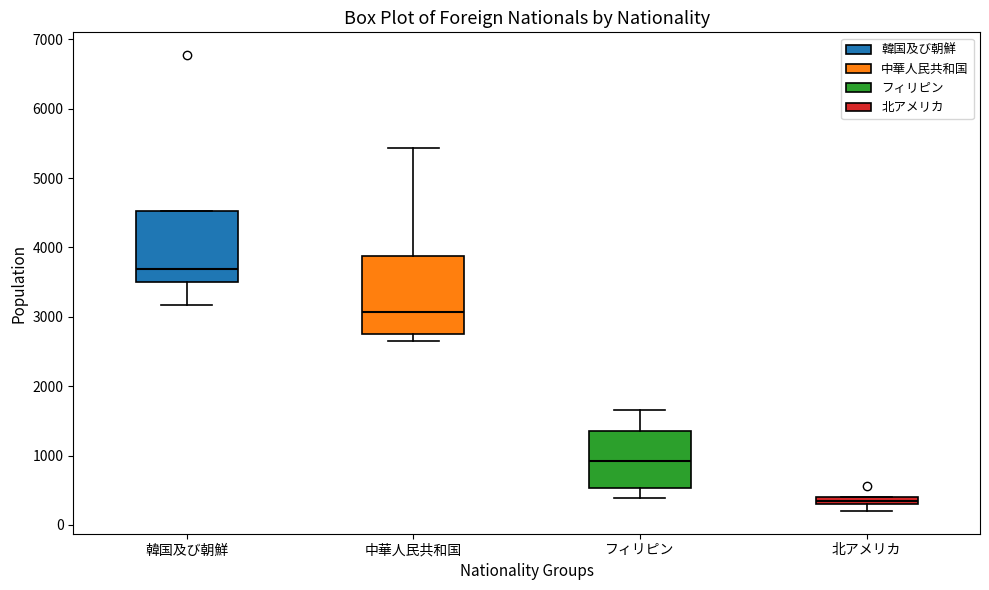

Comparing the boxes themselves (not the whiskers), which one is the tallest?

中華人民共和国